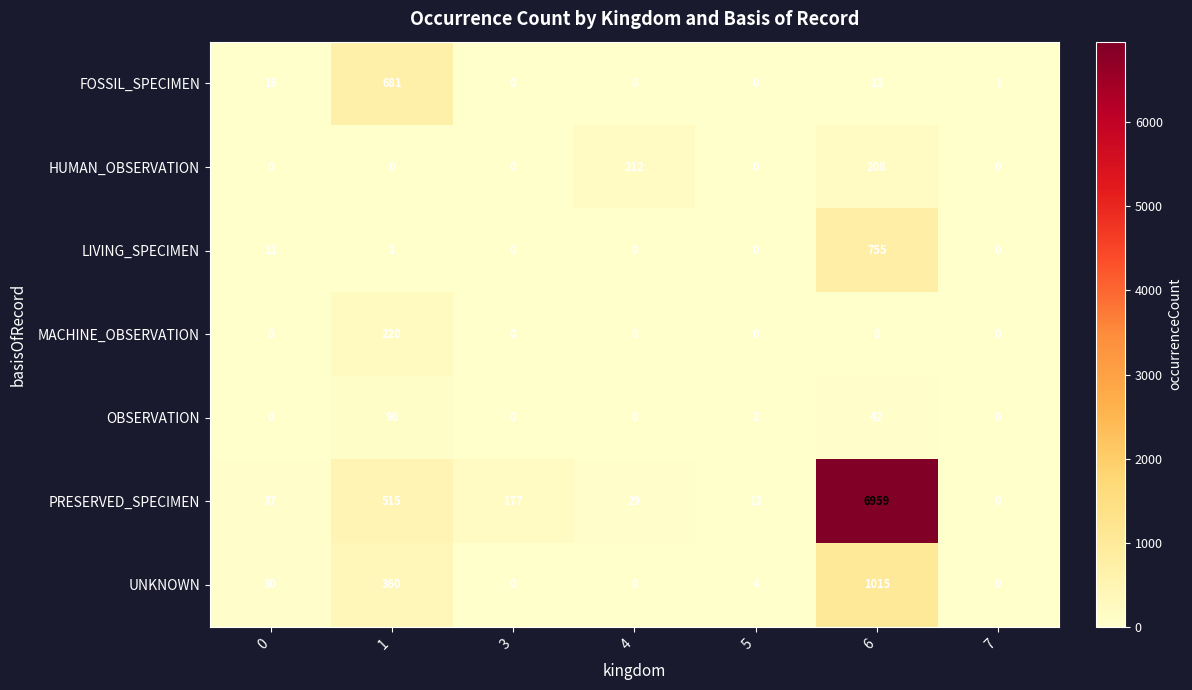

Rank the series by their maximum value, from highest to lowest.

PRESERVED_SPECIMEN, UNKNOWN, LIVING_SPECIMEN, FOSSIL_SPECIMEN, MACHINE_OBSERVATION, HUMAN_OBSERVATION, OBSERVATION